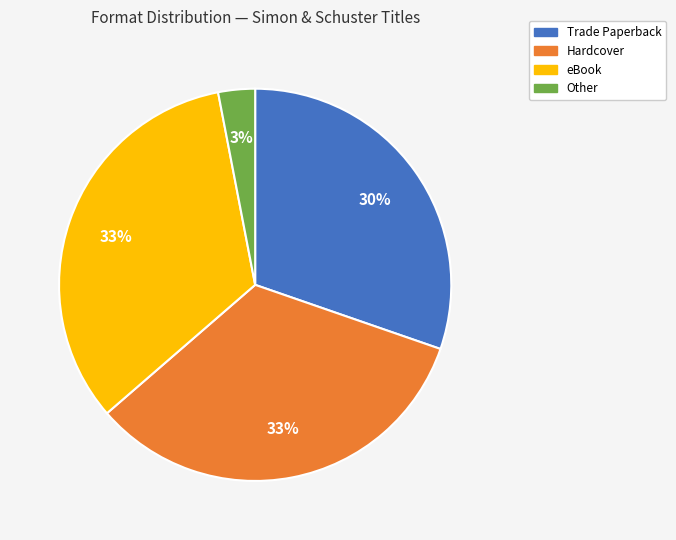

Does any single category account for the majority?

No